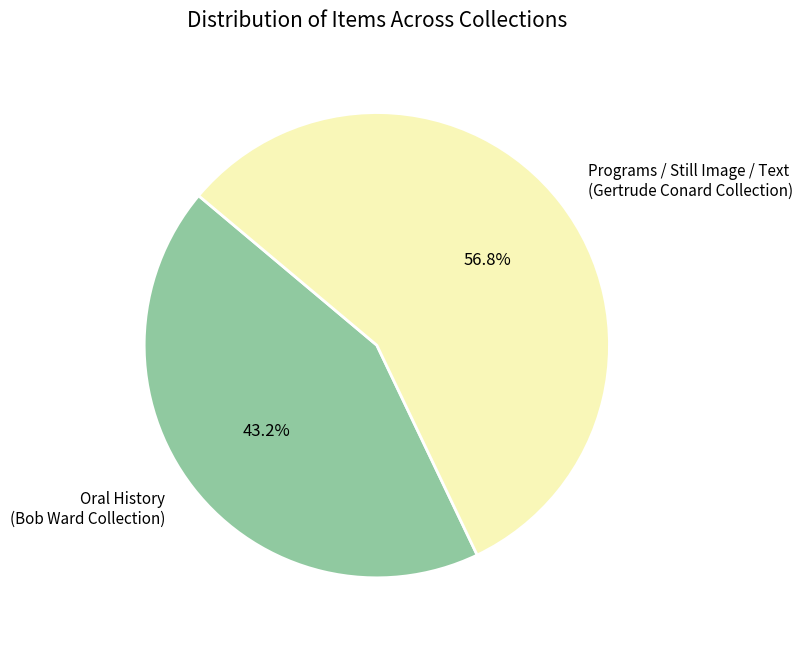

Which slice is the largest?

Programs / Still Image / Text (Gertrude Conard Collection)